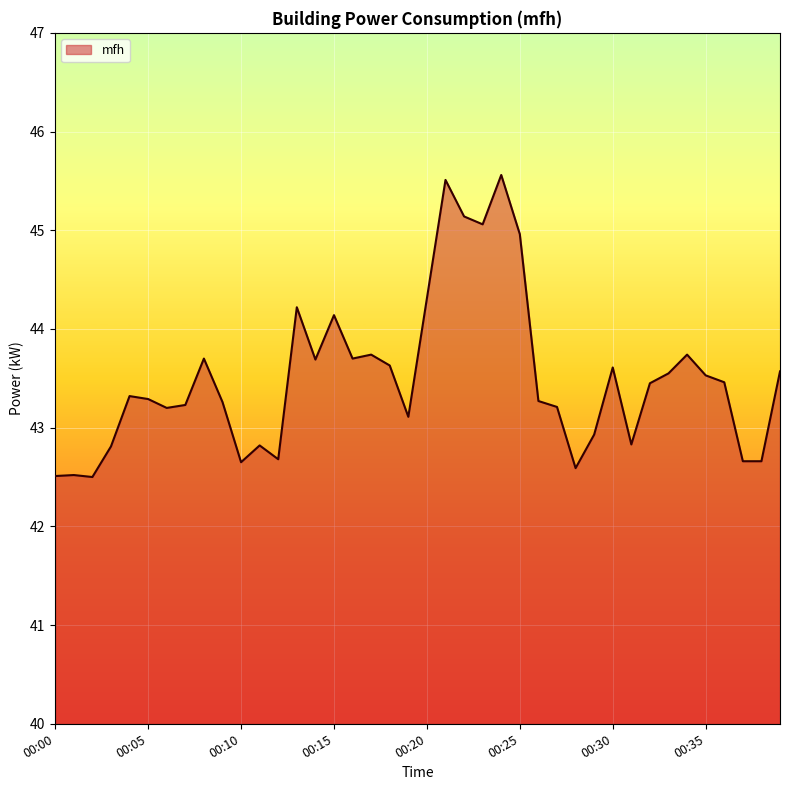

What is the average value?

43.5